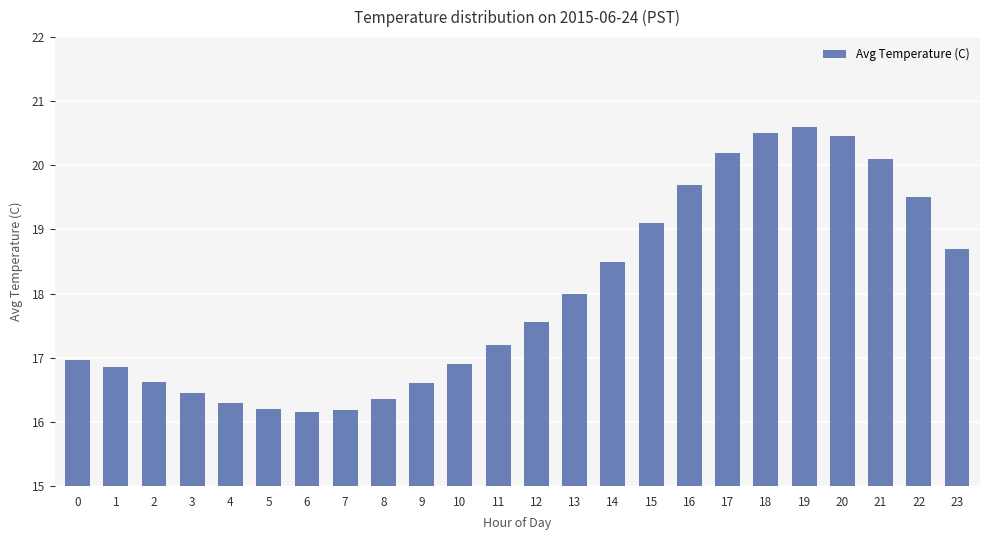

Are the bars horizontal?

No